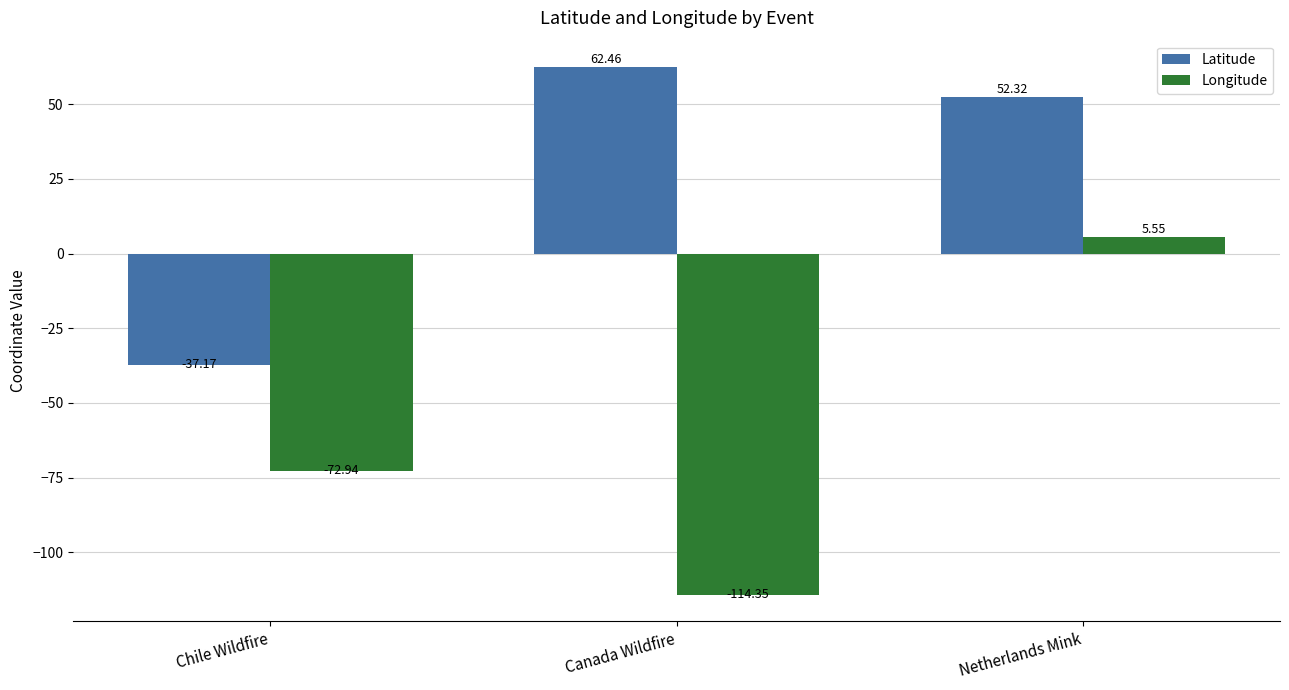

How many negative values does the Longitude series have?

2